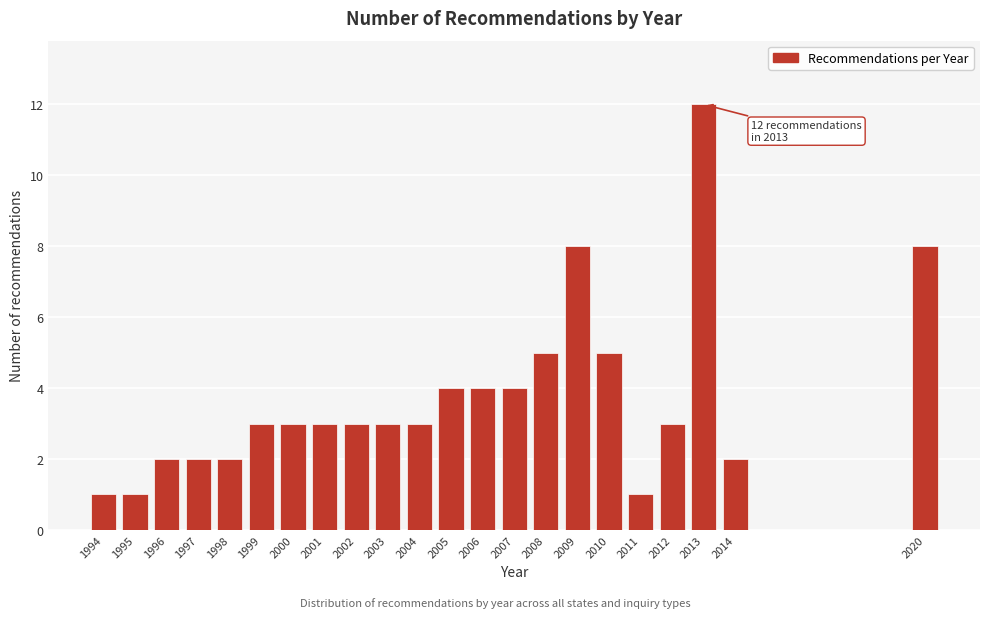

Reading left to right, list all the values displayed in this chart.

1994=1	1995=1	1996=2	1997=2	1998=2	1999=3	2000=3	2001=3	2002=3	2003=3	2004=3	2005=4	2006=4	2007=4	2008=5	2009=8	2010=5	2011=1	2012=3	2013=12	2014=2	2020=8